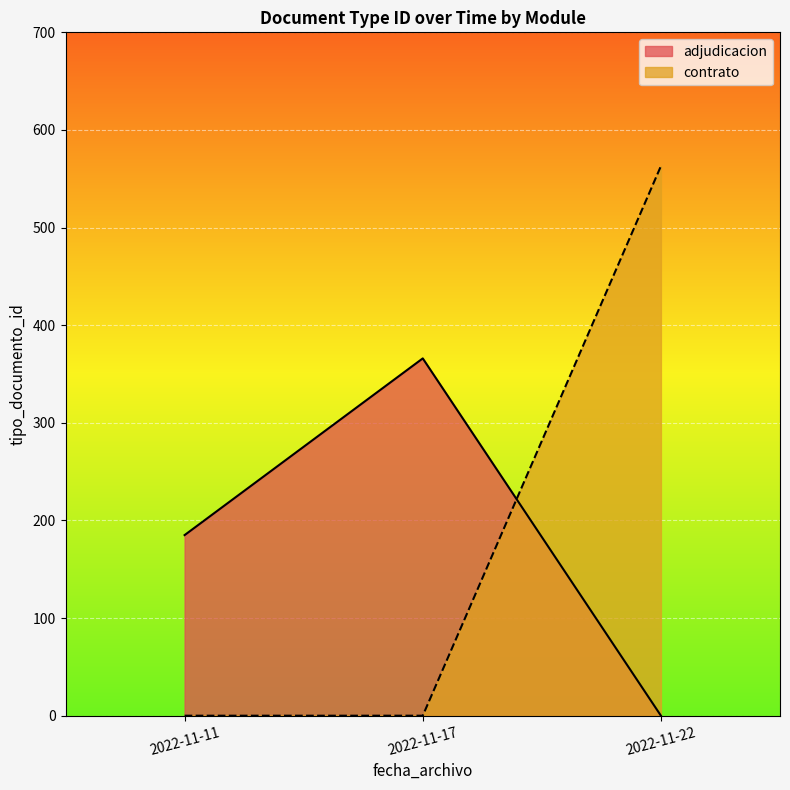

What is the difference between the maximum and second lowest values?

563